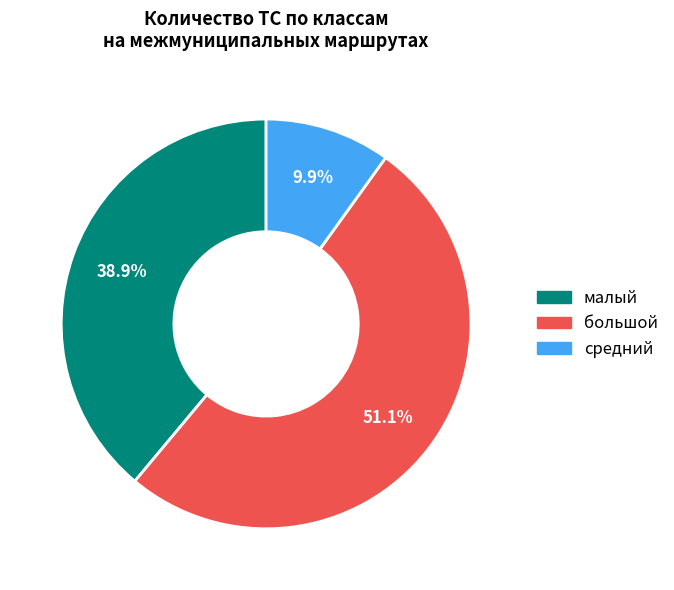

Does any single category account for the majority?

Yes